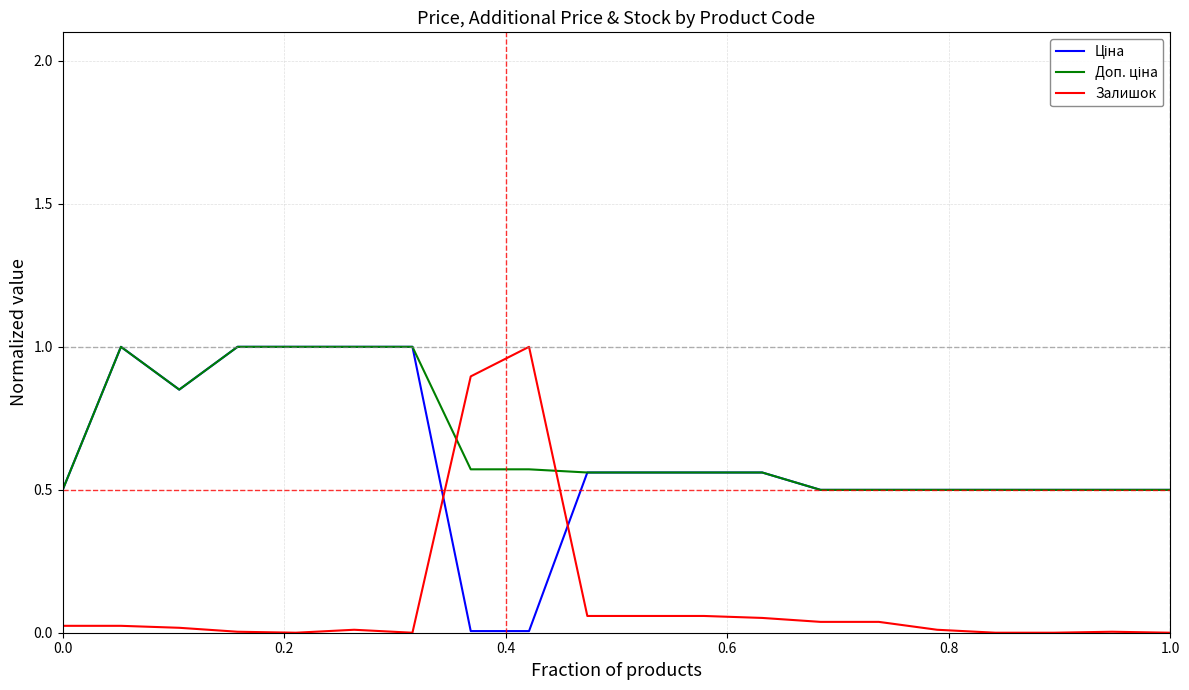

What is the greatest value displayed?

1.0